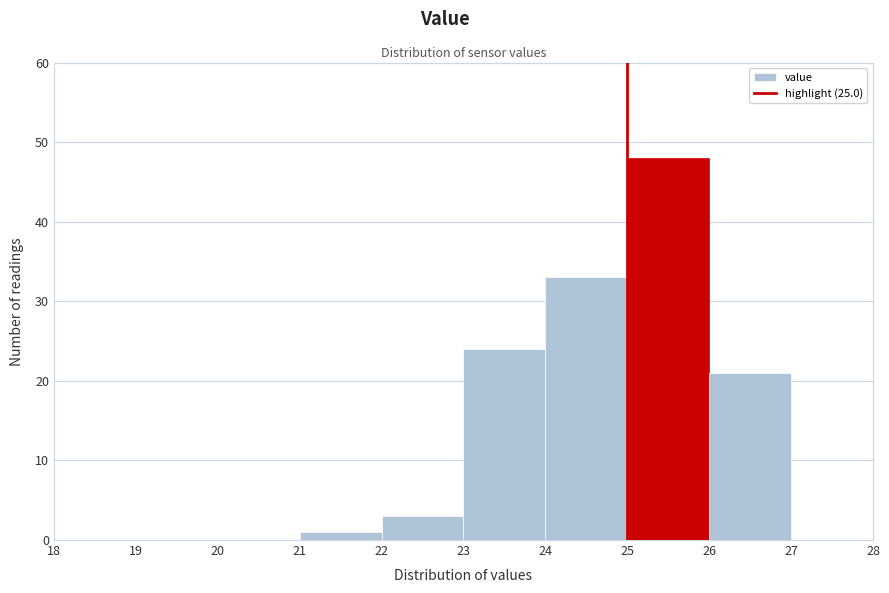

How tall is the bar that spans 22 to 23 on the x-axis? The values are not printed on the chart, so give them approximately, as read against the axis.

3